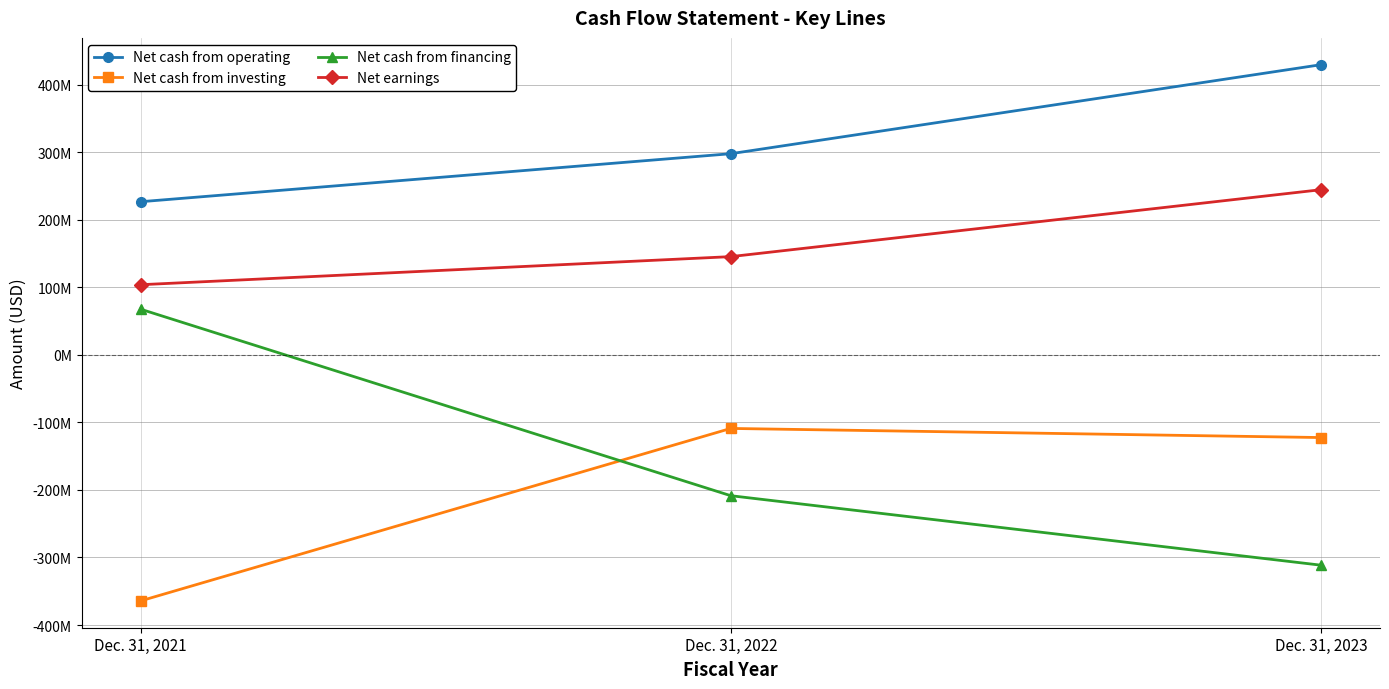

Is this an area chart (filled region under the line)?

No